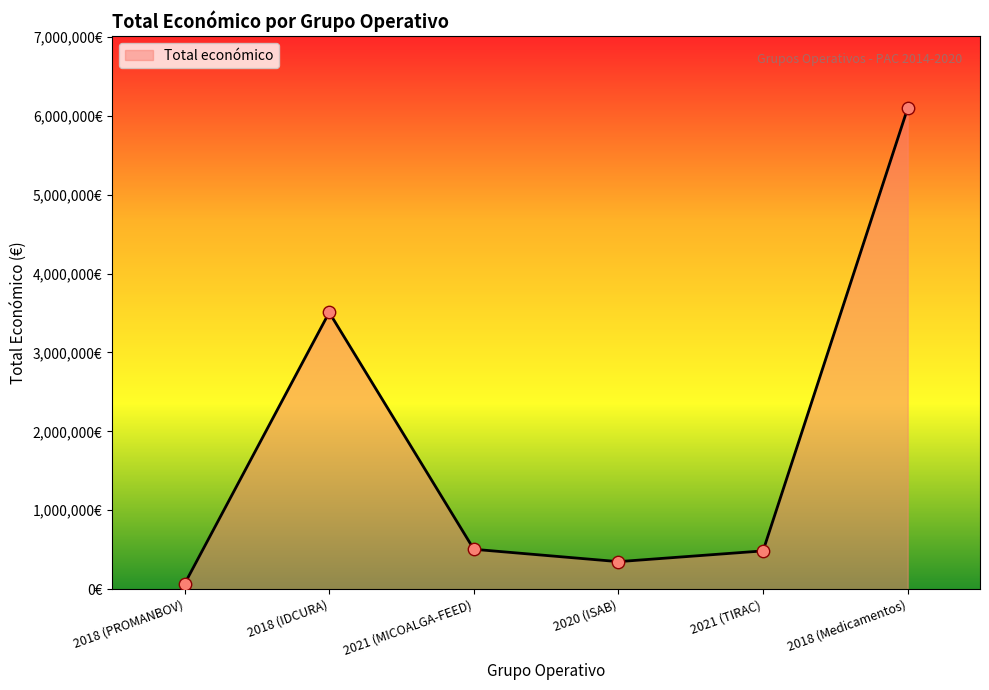

Is this an area chart (filled region under the line)?

Yes